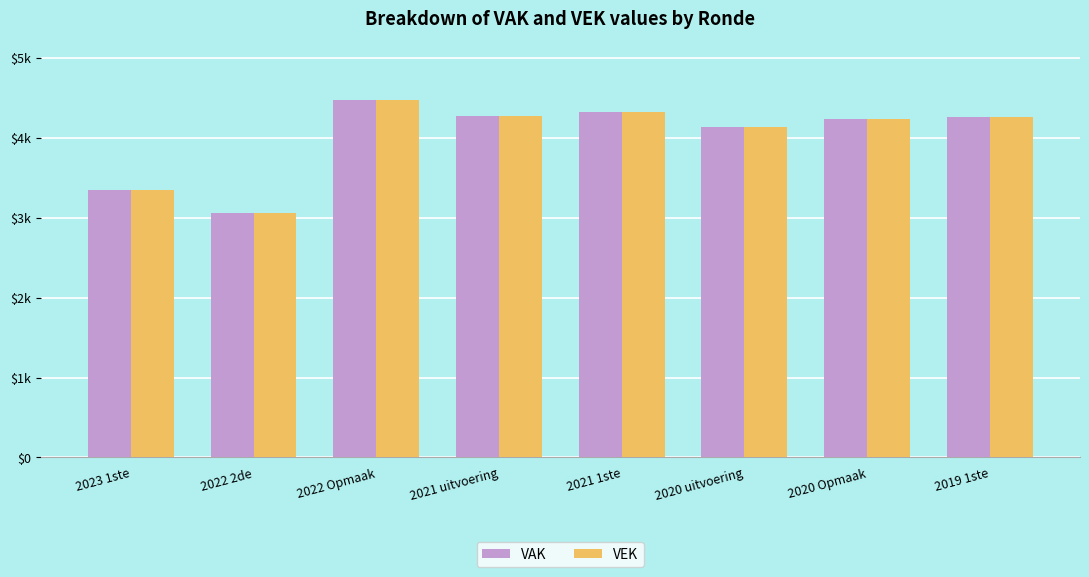

Is the value of VEK at 2021 uitvoering greater than the value of VAK at 2020 uitvoering?

Yes